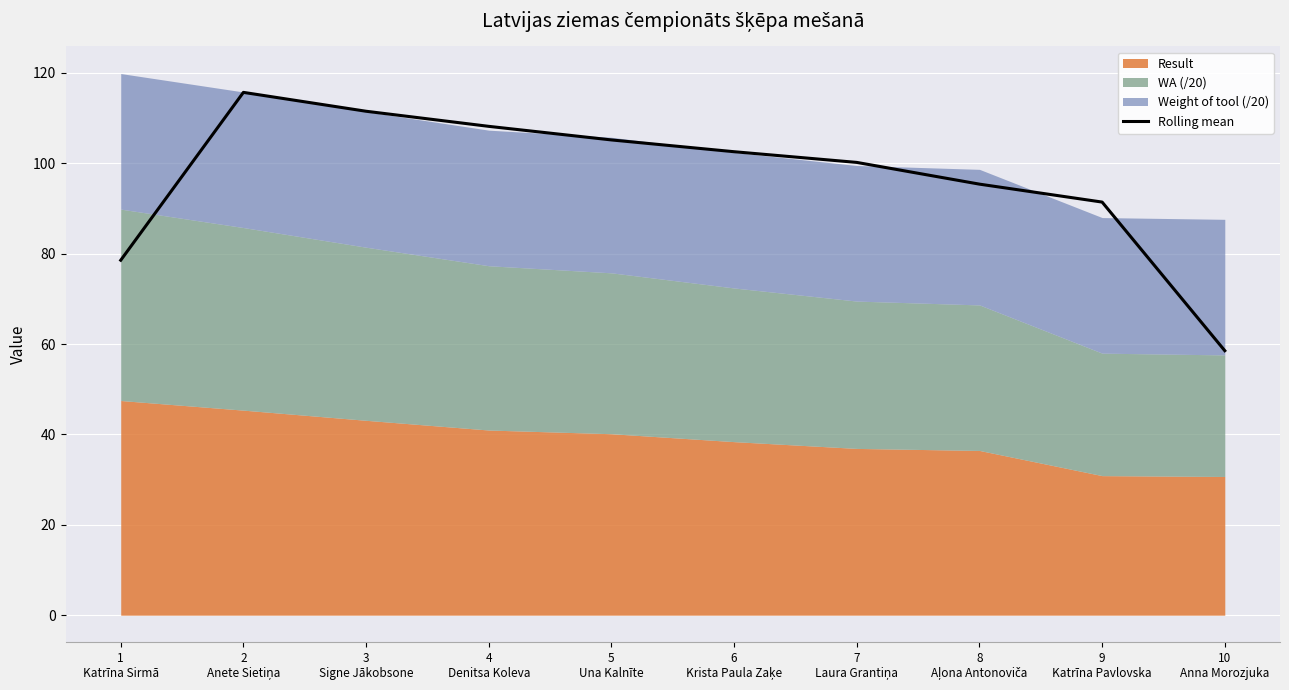

At which label is the value closest to 87?

9
Katrīna Pavlovska